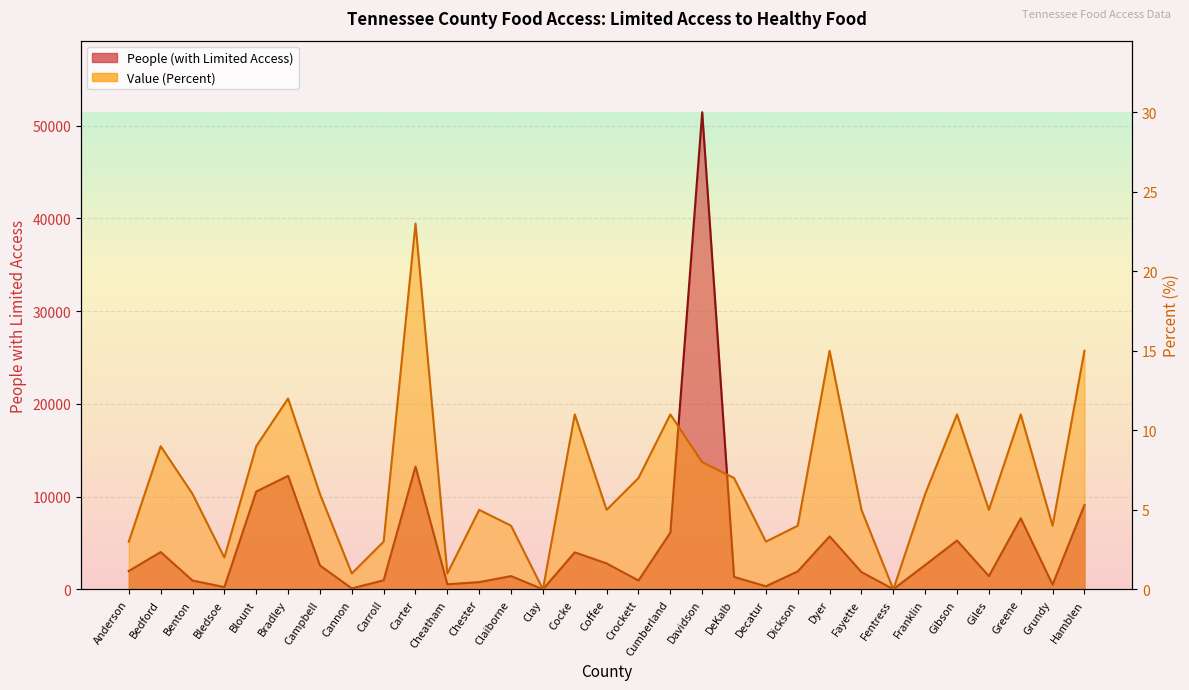

What is the sum of the People (with Limited Access) values at Dickson and Coffee?

4738